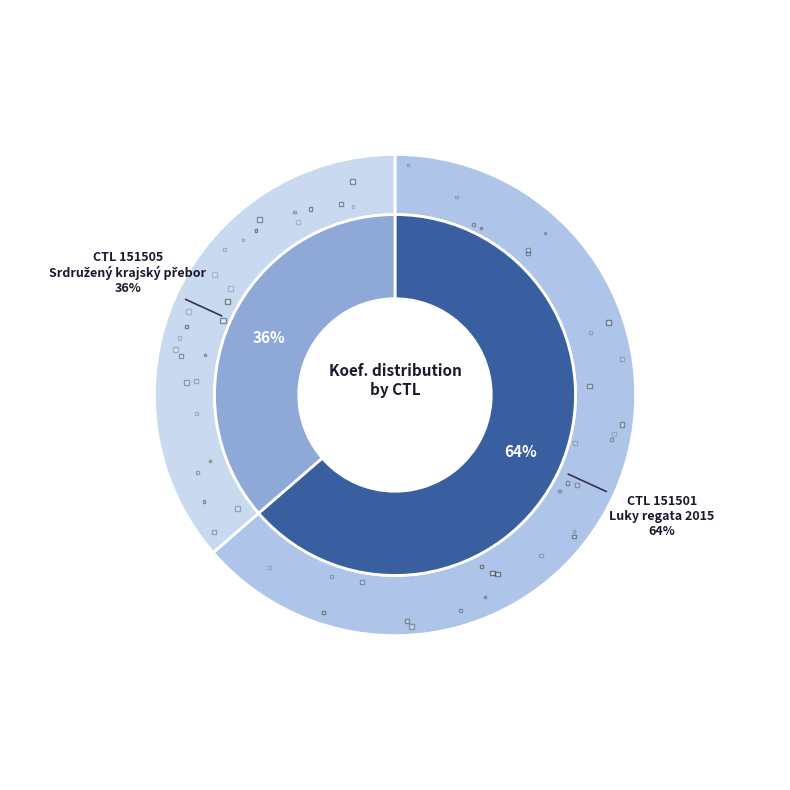

Is it true that 151501 is 52% of the pie?

False